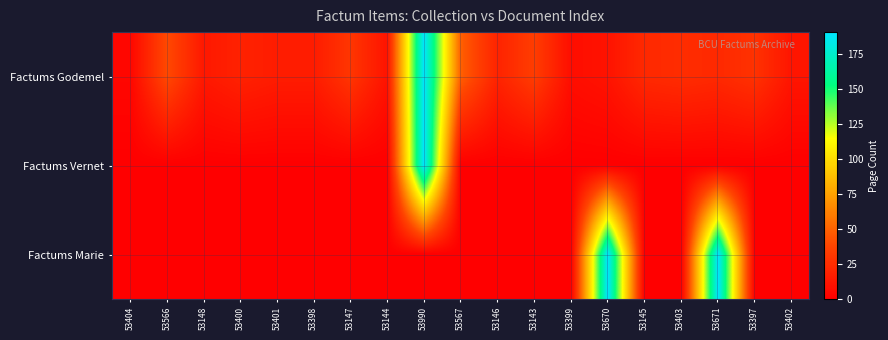

Reading left to right, transcribe all the data shown in this chart.

Factums Godemel: 53404=4	53566=40	53148=14	53400=19	53401=16	53398=16	53147=30	53144=11	53990=191	53567=49	53146=20	53143=34	53399=8	53670=11	53145=23	53403=25	53671=23	53397=28	53402=12
Factums Vernet: 53404=0	53566=0	53148=0	53400=0	53401=0	53398=0	53147=0	53144=0	53990=191	53567=0	53146=0	53143=0	53399=0	53670=0	53145=0	53403=0	53671=0	53397=0	53402=0
Factums Marie: 53404=0	53566=0	53148=0	53400=0	53401=0	53398=0	53147=0	53144=0	53990=0	53567=0	53146=0	53143=0	53399=0	53670=191	53145=0	53403=0	53671=191	53397=0	53402=0